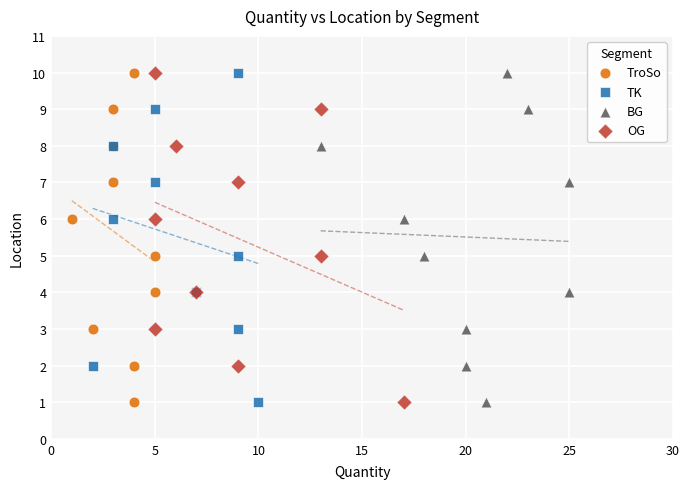

What are all the series names shown in the legend?

TroSo, TK, BG, OG